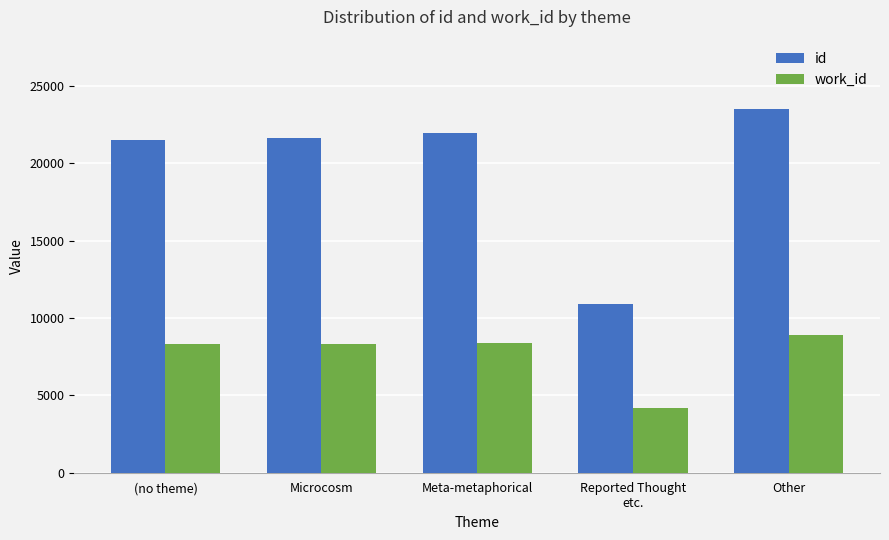

Is the value of id at Other greater than the value of work_id at Reported Thought
etc.?

Yes